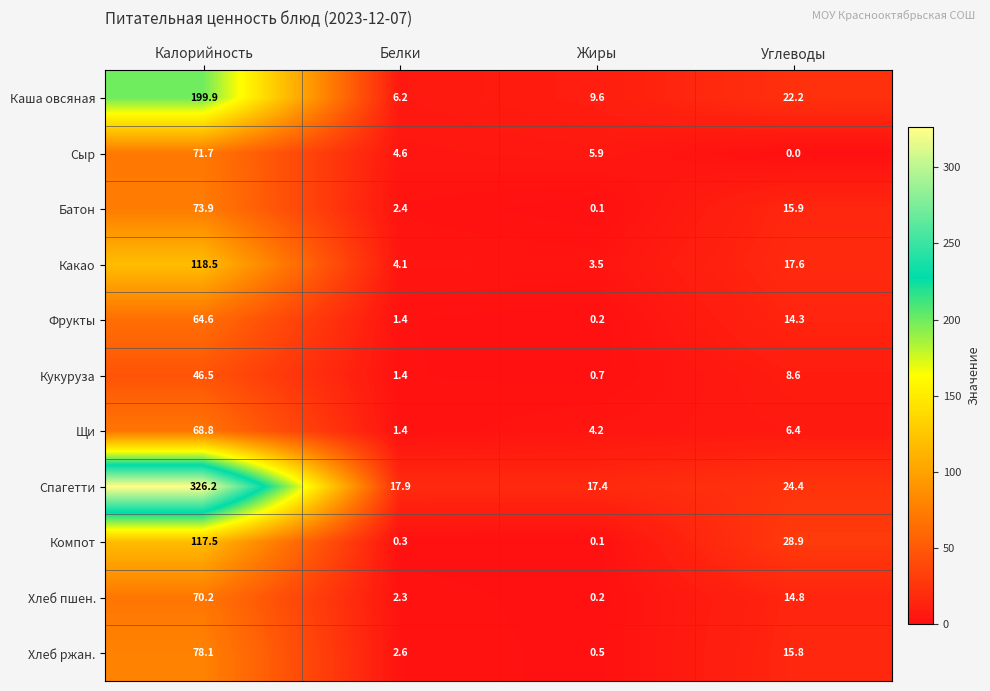

Which label corresponds to the smallest value in the chart?

Углеводы